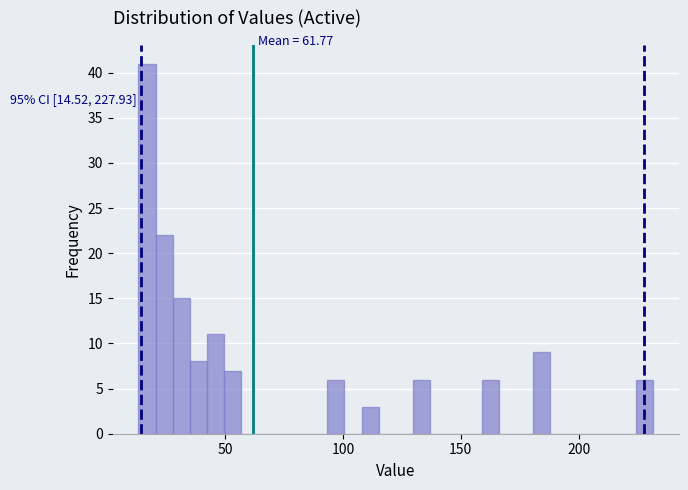

Around what value on the x-axis is the tallest bar? Give the approximate position of its centre, as read against the axis.

15